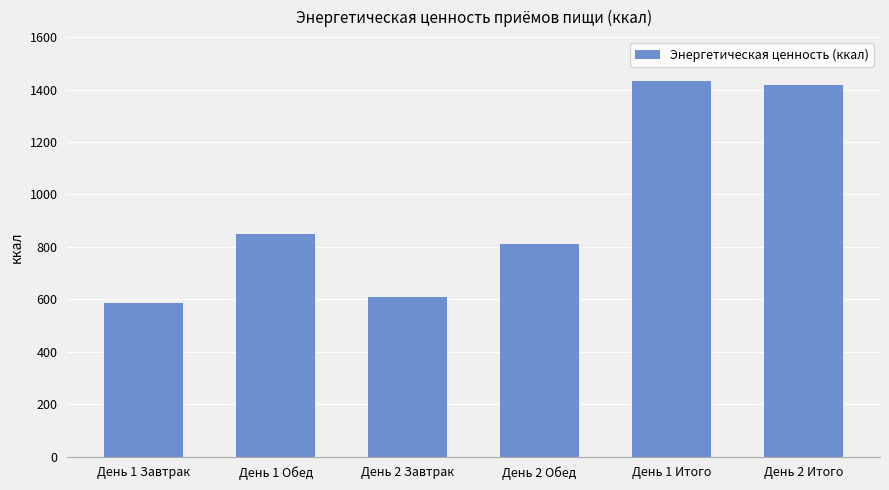

What is the minimum value shown in the chart?

583.9